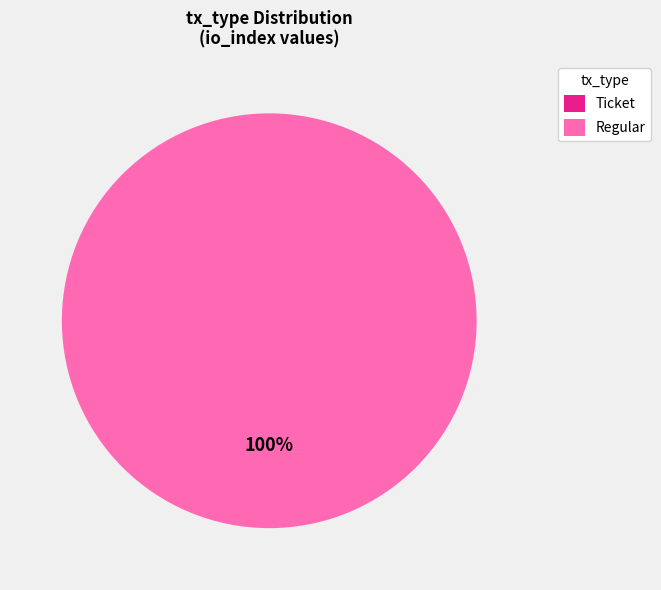

To the nearest percent, what portion does Regular represent?

100%